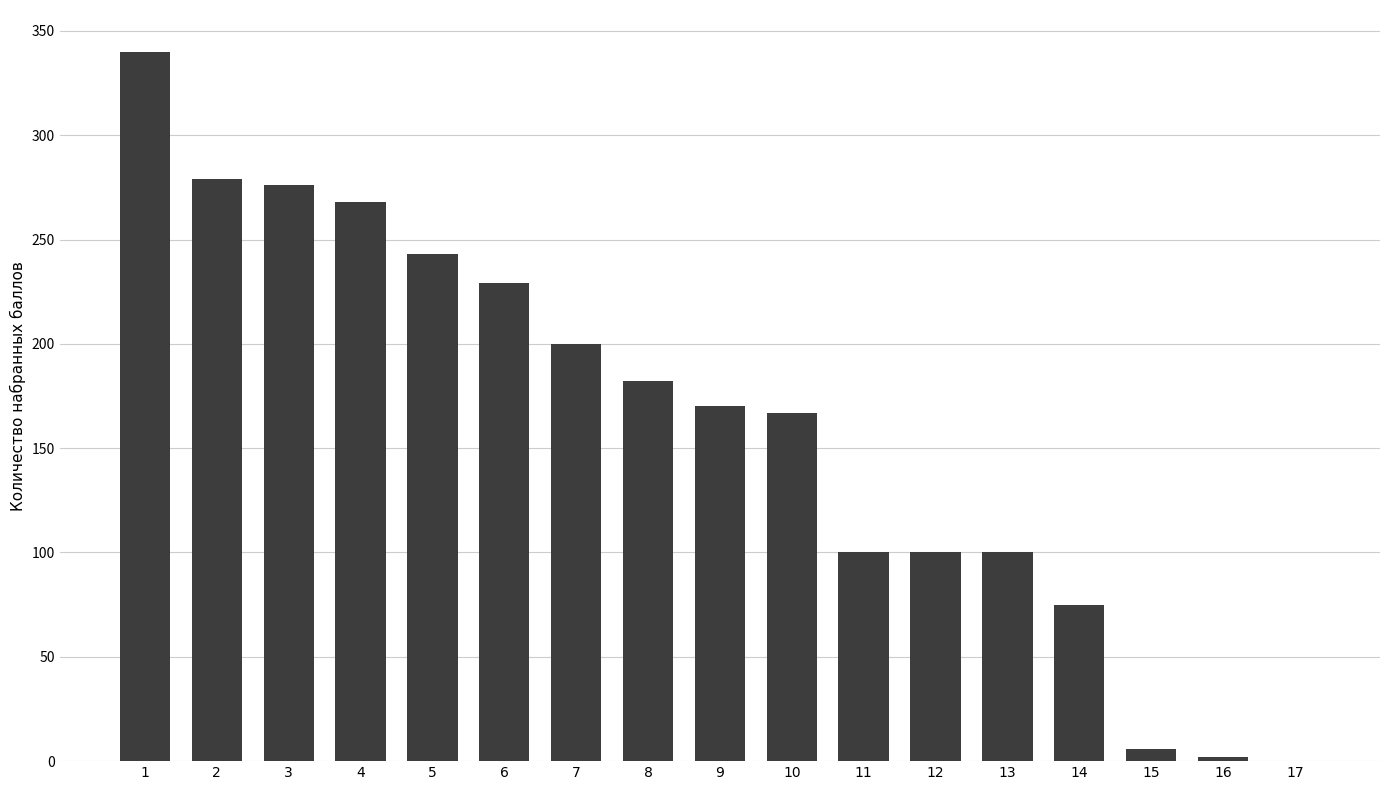

How many distinct data groups are displayed?

1